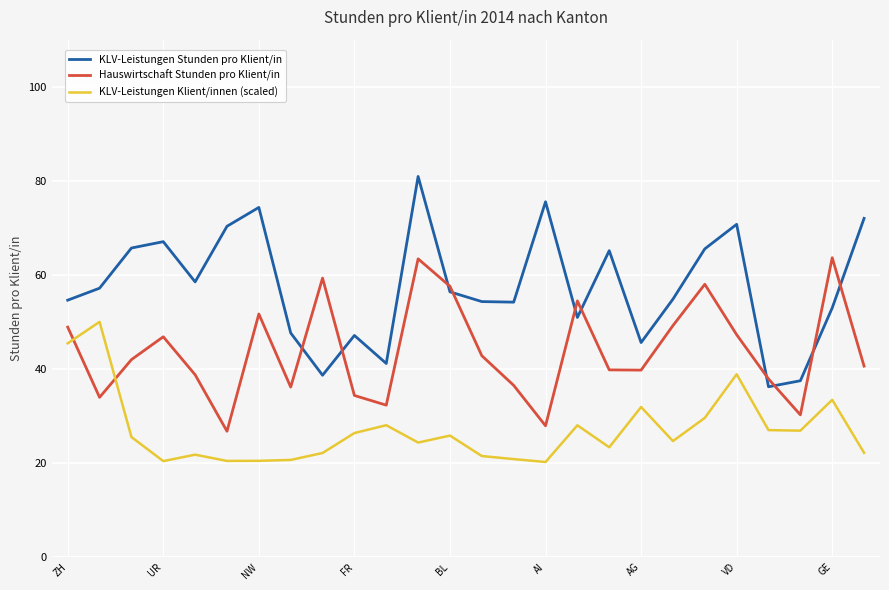

What is the minimum value shown in the chart?

20.2